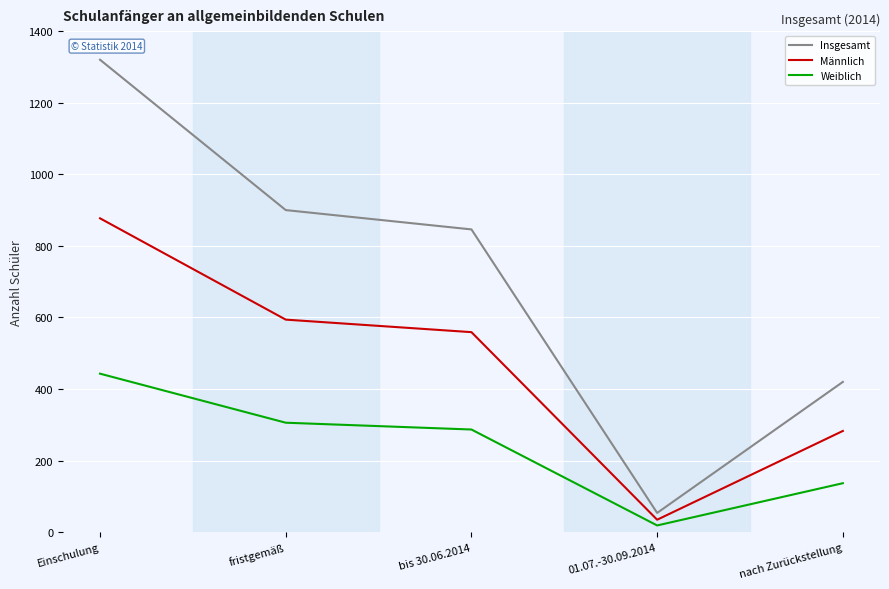

At which label does Weiblich reach its minimum?

01.07.-30.09.2014